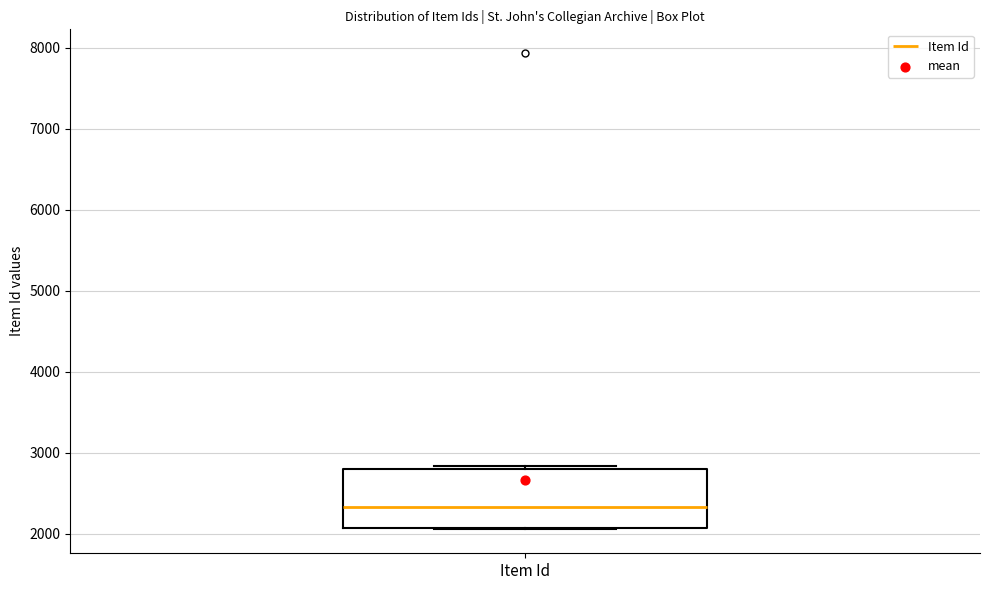

Read this box plot against the y-axis: the position of the median line, the range covered by the box, and the ends of both whiskers. The values are not printed on the chart, so give them approximately, as read against the axis.

median 2300, box 2100 to 2800, whiskers 2100 to 2800 (just above the box's upper edge)